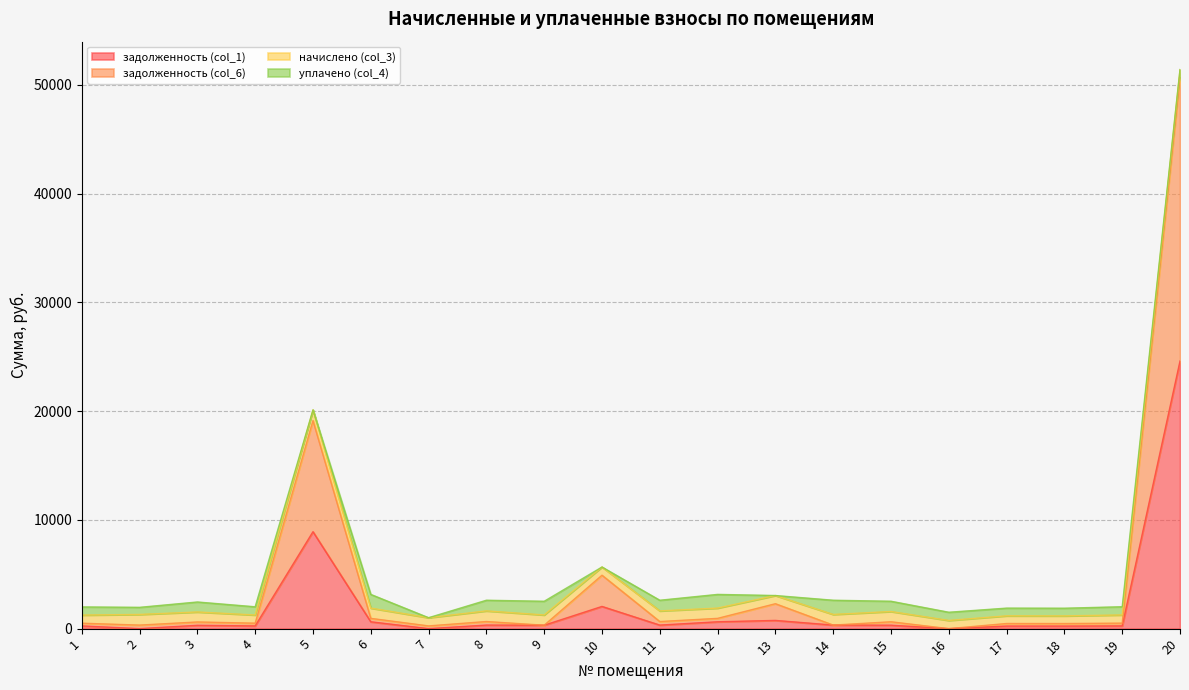

Which series has the largest total across all categories?

задолженность (col_6)